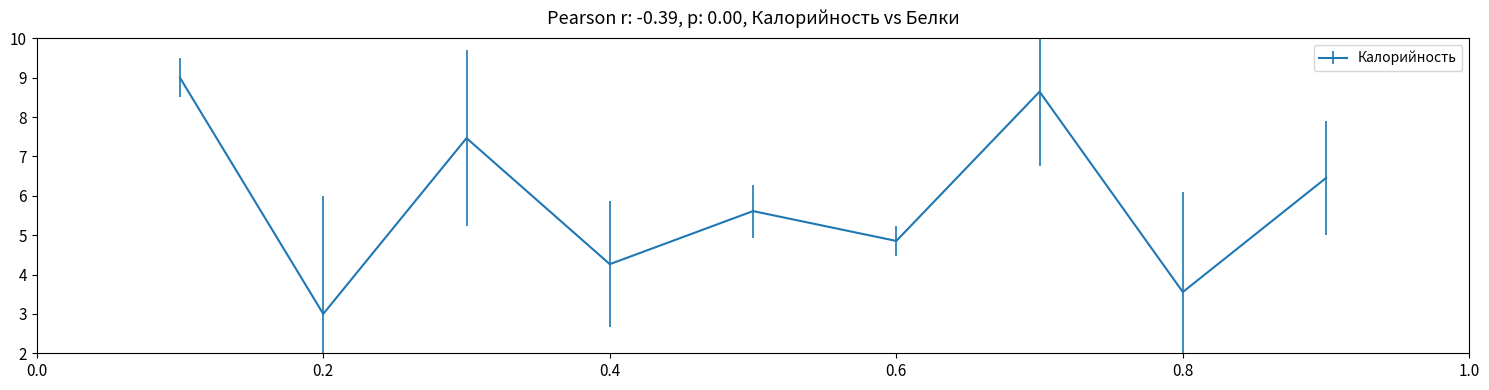

Count the number of data series in this chart.

1